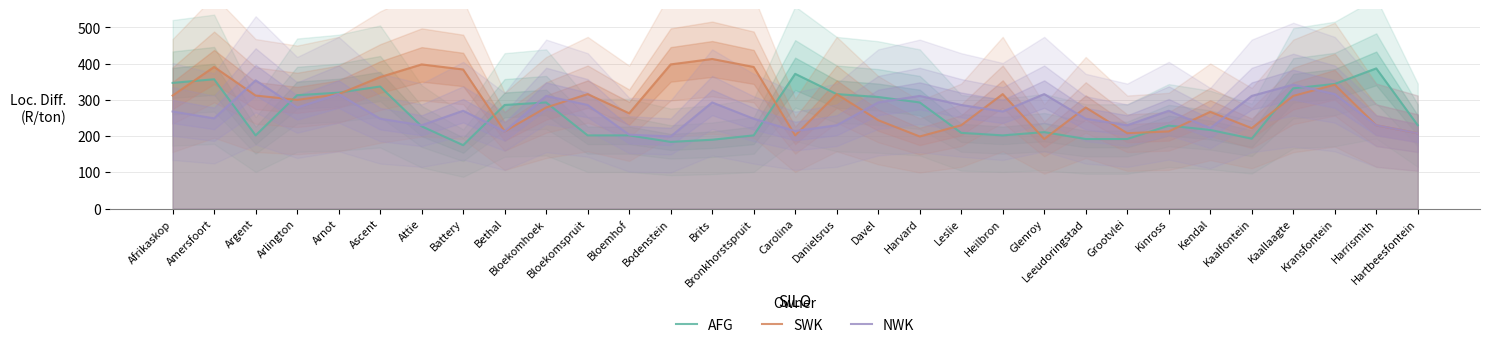

Which category has the highest value across all series?

Brits